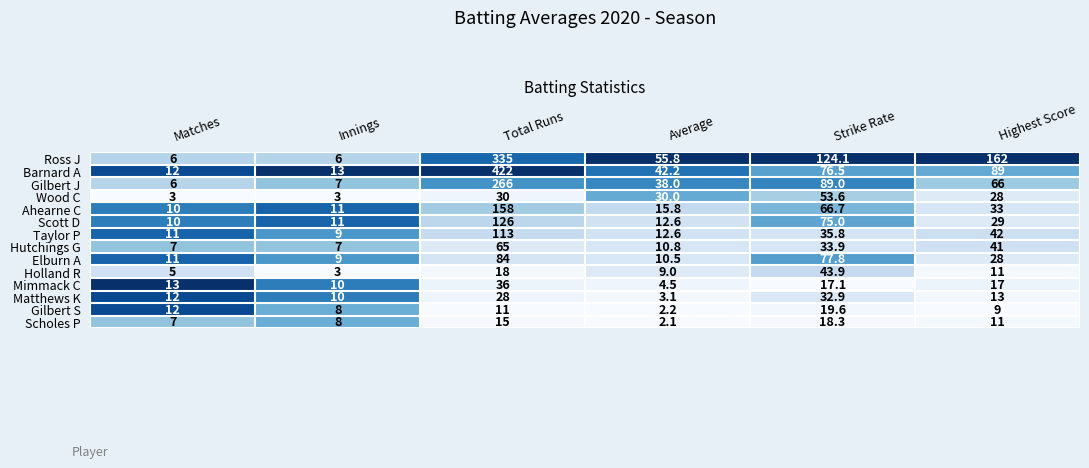

Is it true that Ahearne C equals 0.5 at Total Runs?

False